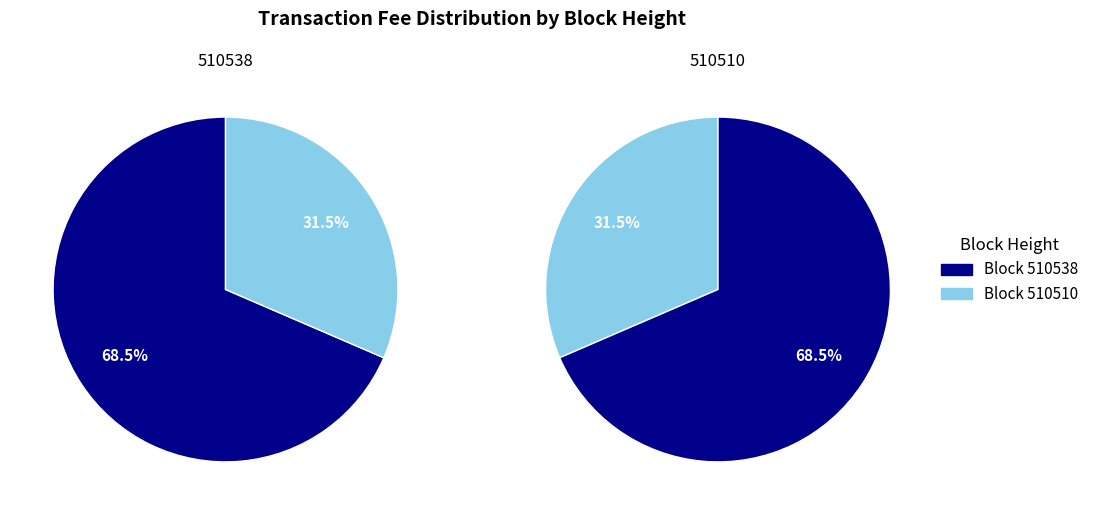

How many slices are in this pie chart?

2